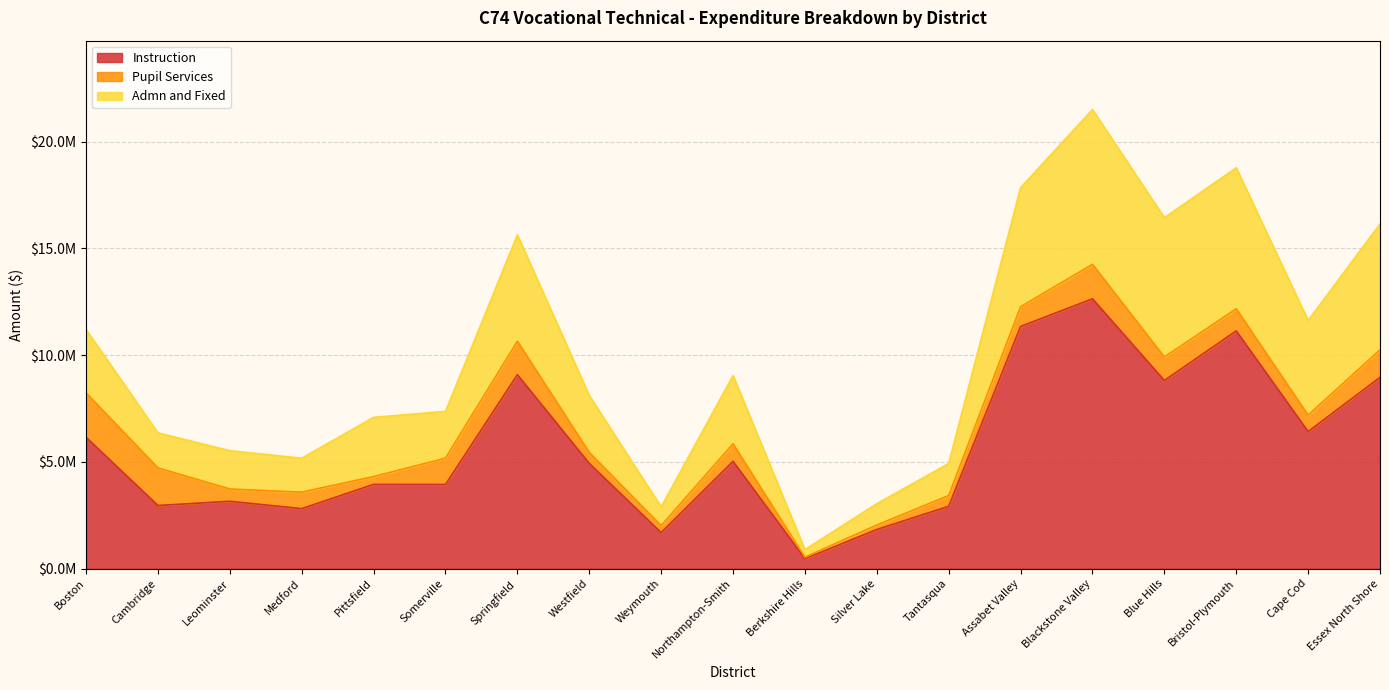

The value of Admn and Fixed at Boston is 5844201.0. True or false?

False